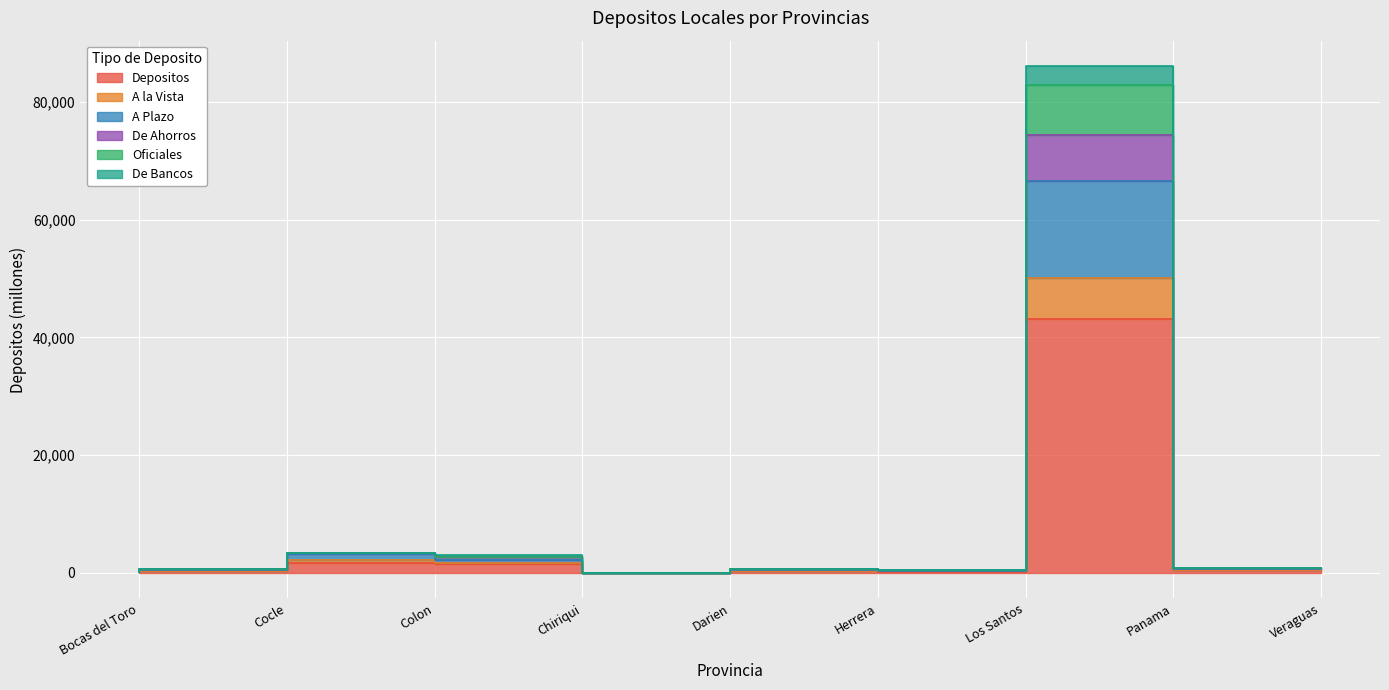

At how many categories does at least one series exceed 36740?

1